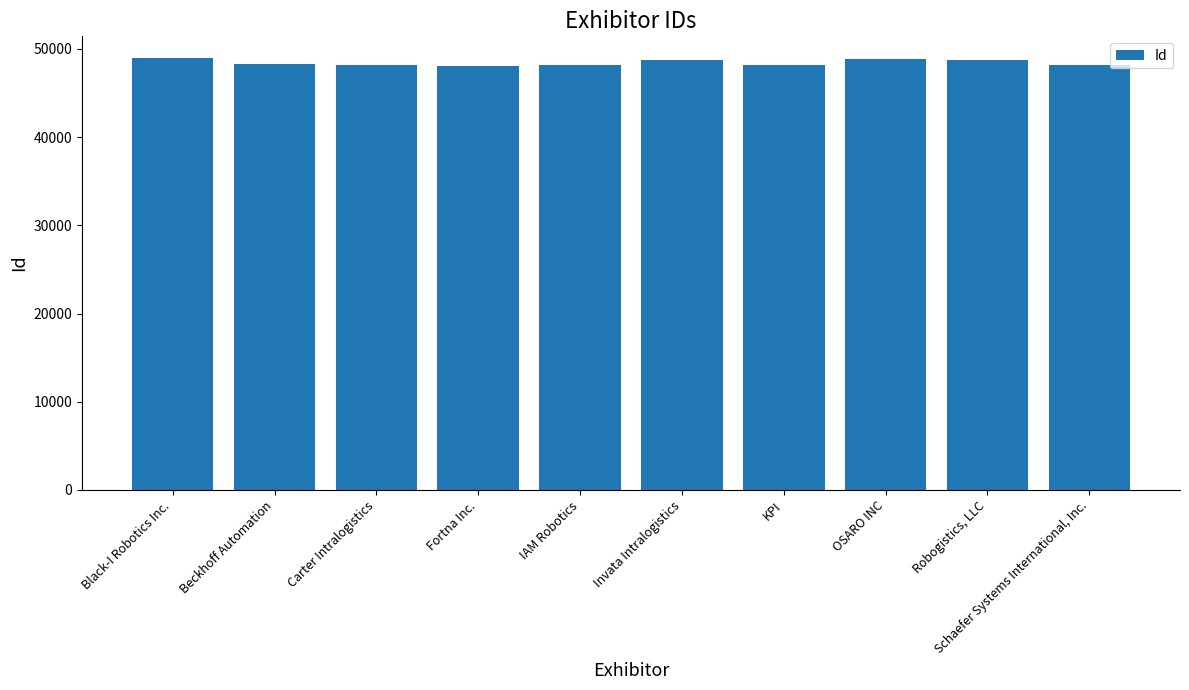

Count the number of categories in the chart.

10